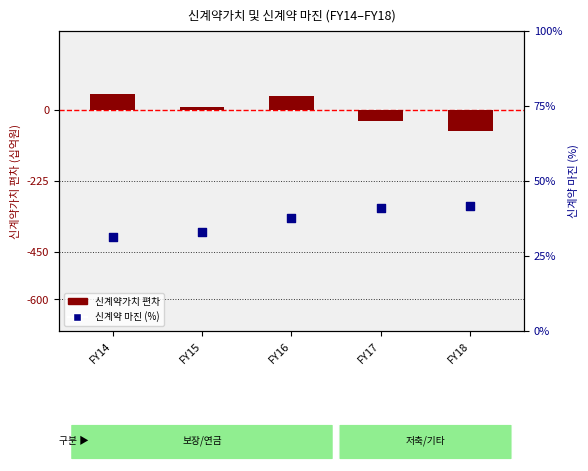

Which series contains the lowest Y value?

신계약가치 편차 (십억원)